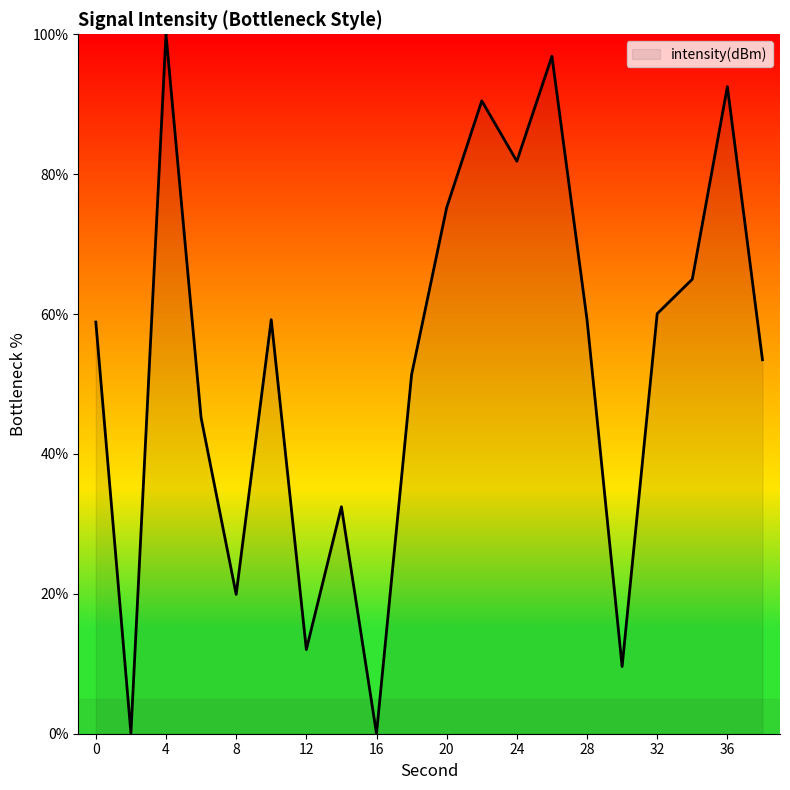

What is the maximum value shown in the chart?

100.0